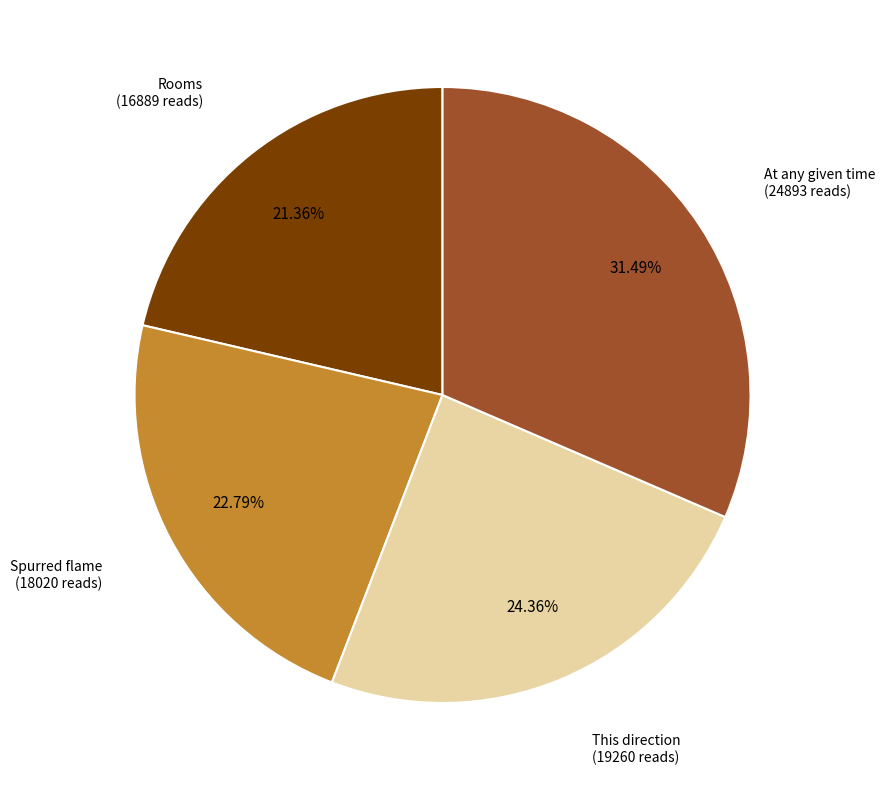

Which has a higher value, Spurred flame (18020 reads) or Rooms (16889 reads)?

Spurred flame (18020 reads)